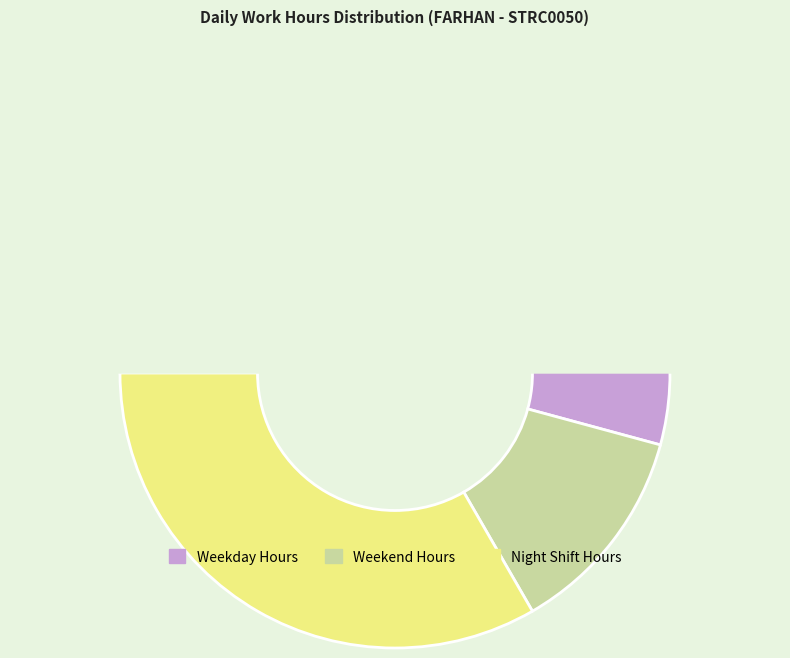

Is Sat (12) the majority of the pie?

No